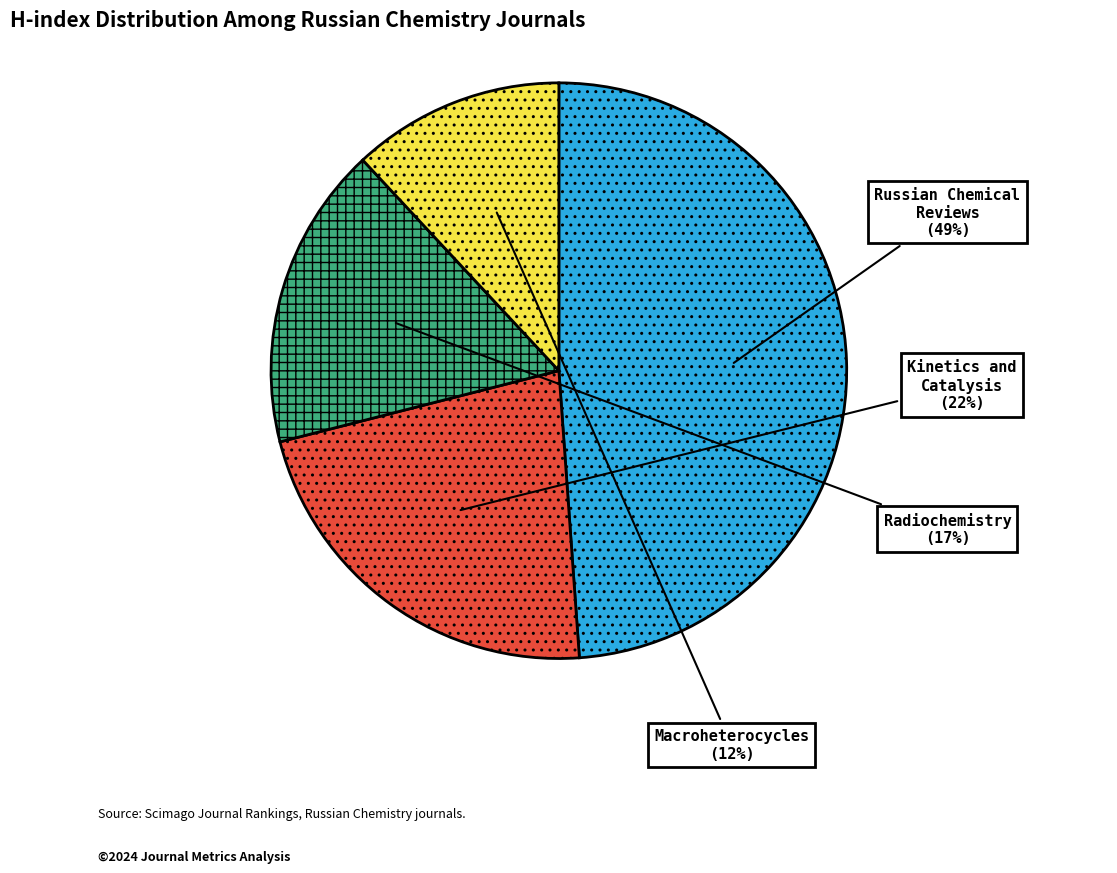

Is there a majority slice in this chart?

No